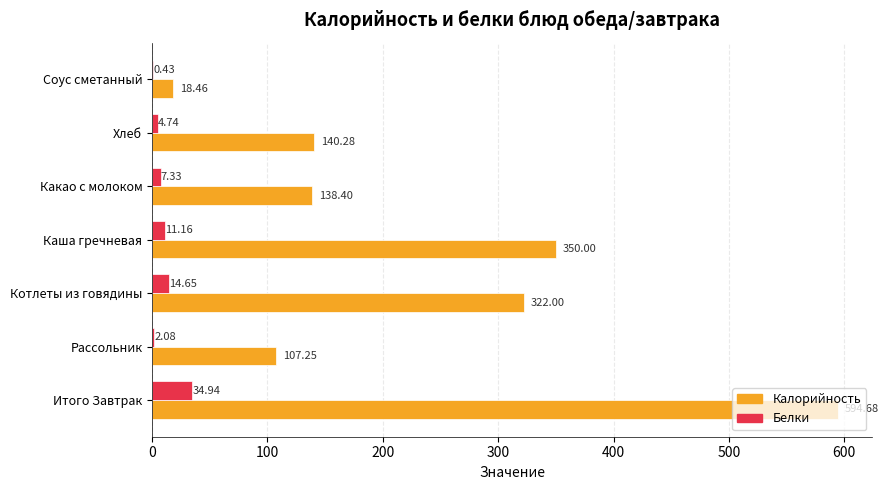

Between Итого Завтрак and Соус сметанный, which series saw the biggest shift?

Калорийность